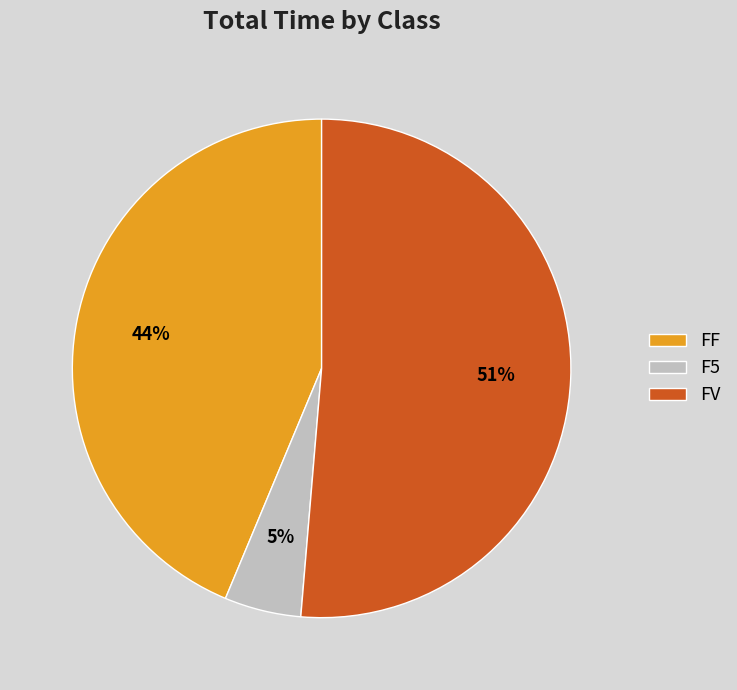

To the nearest percent, what portion does FV represent?

51%